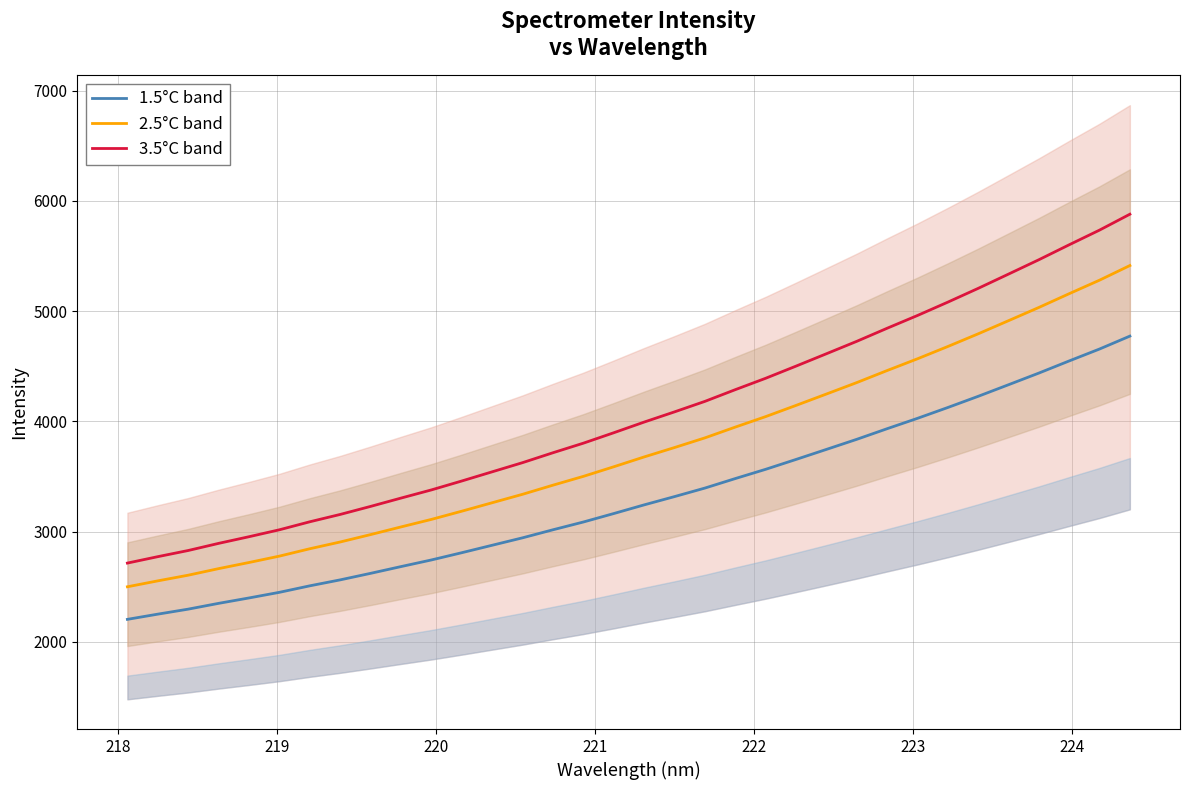

What is the highest value of the 1.5°C band series?

4773.7